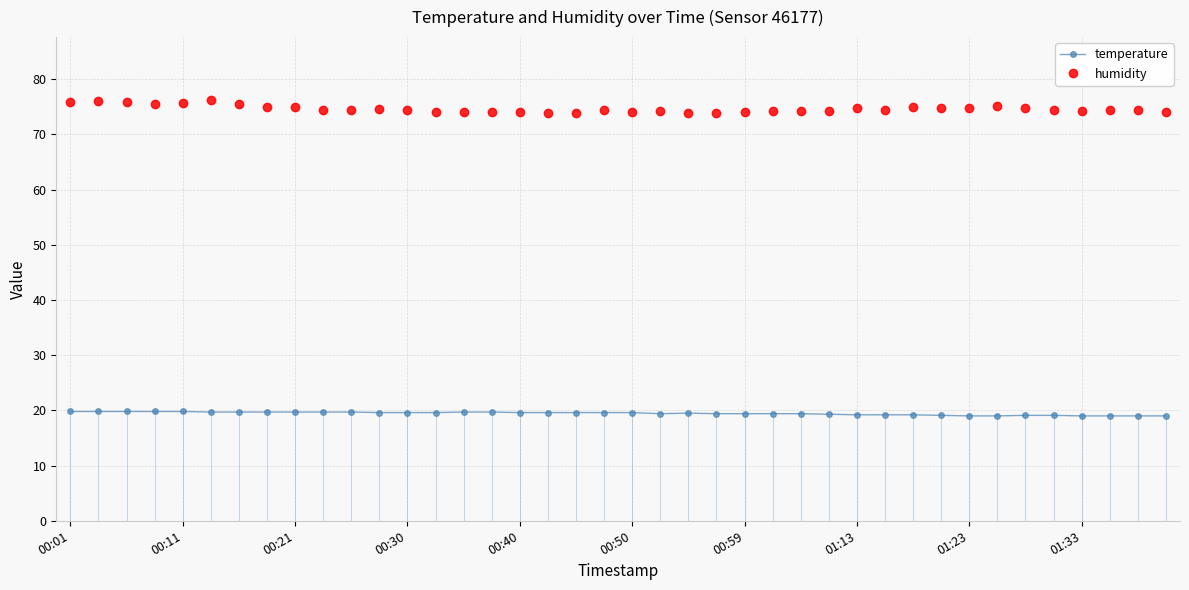

What is the total value across all series at 29?

93.6